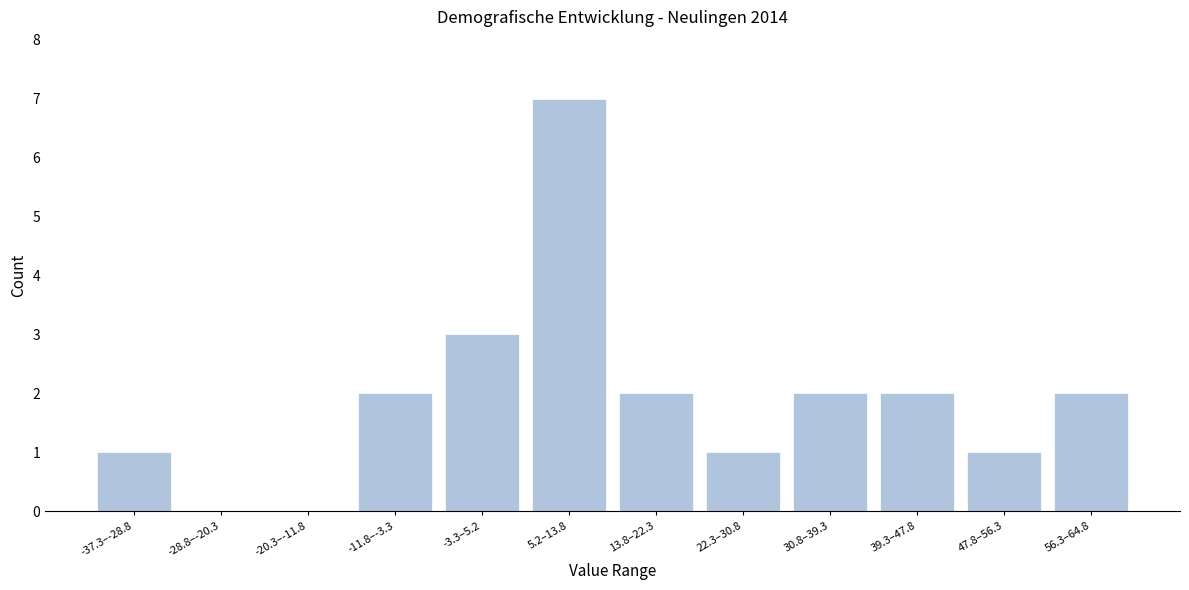

Reading left to right, list all the values displayed in this chart.

-37.3–-28.8=1	-28.8–-20.3=0	-20.3–-11.8=0	-11.8–-3.3=2	-3.3–5.2=3	5.2–13.8=7	13.8–22.3=2	22.3–30.8=1	30.8–39.3=2	39.3–47.8=2	47.8–56.3=1	56.3–64.8=2